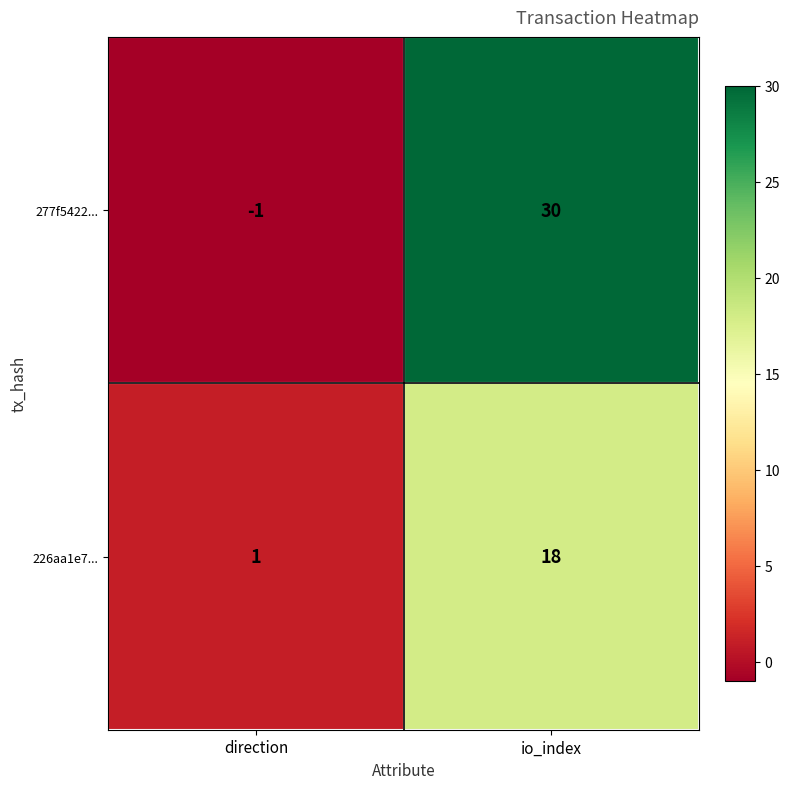

Which series has the largest range (max minus min)?

277f5422...